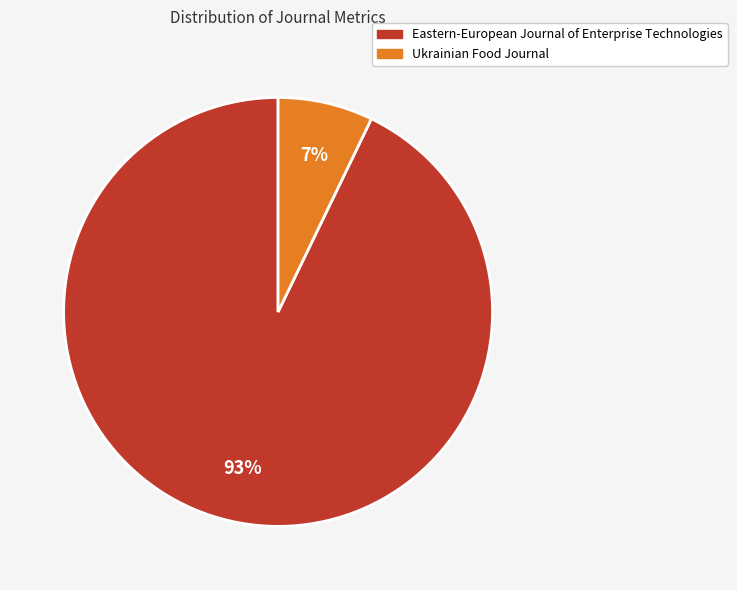

Which category accounts for the majority?

Eastern-European Journal of Enterprise Technologies